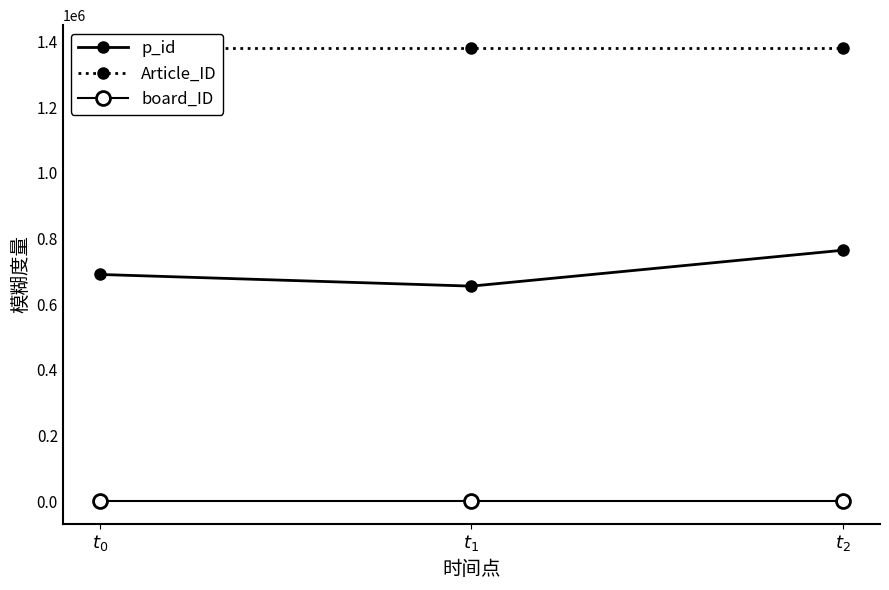

What is the greatest value displayed?

1380215